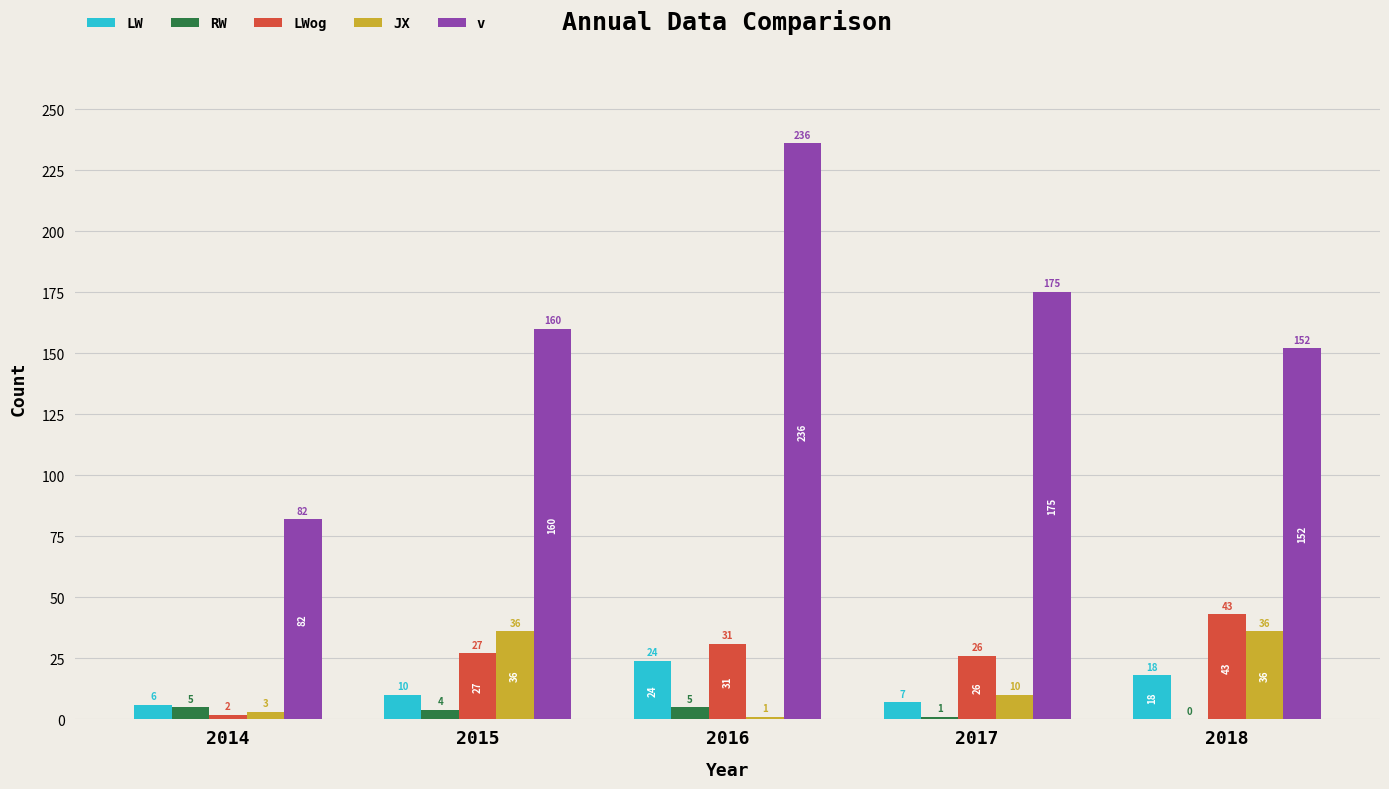

Count the number of categories in the chart.

5